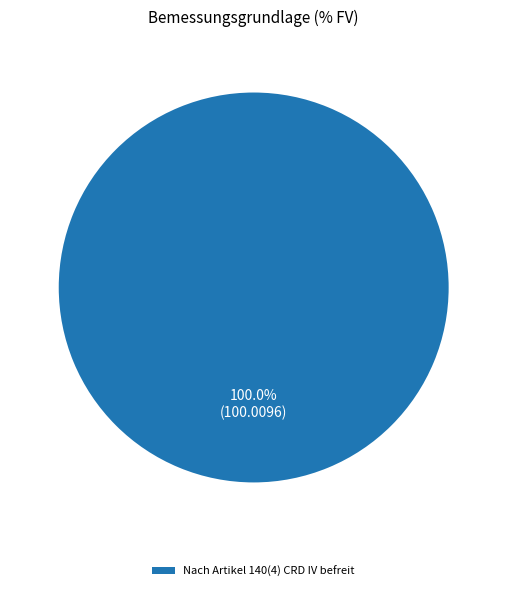

Count the number of slices in the pie.

1